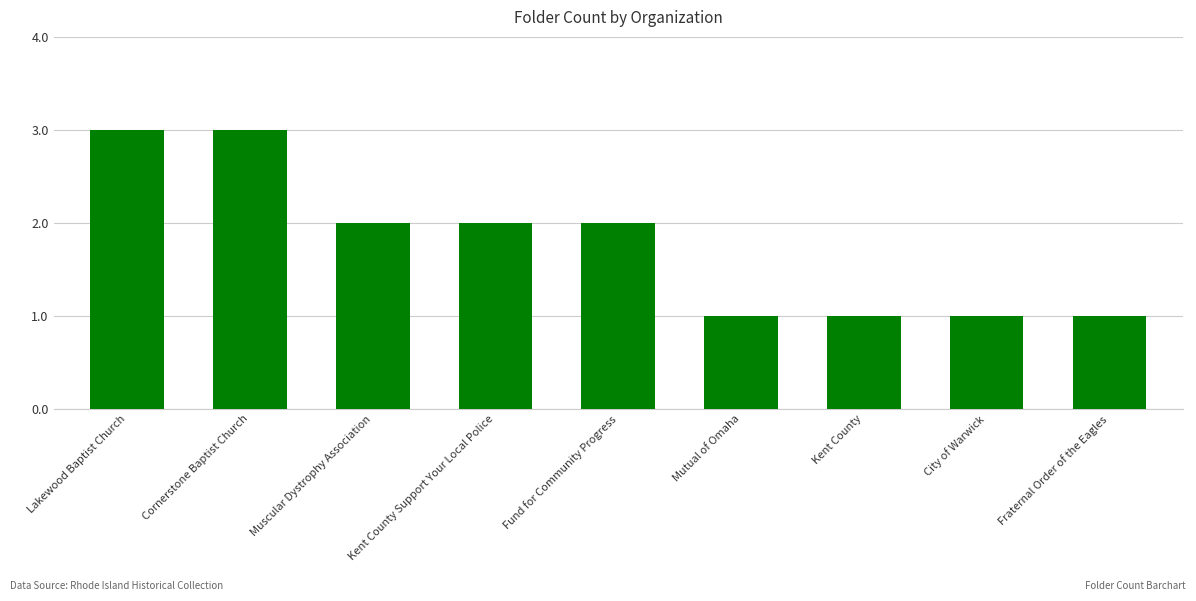

Is it true that the value at Fraternal Order of the Eagles is 1?

True